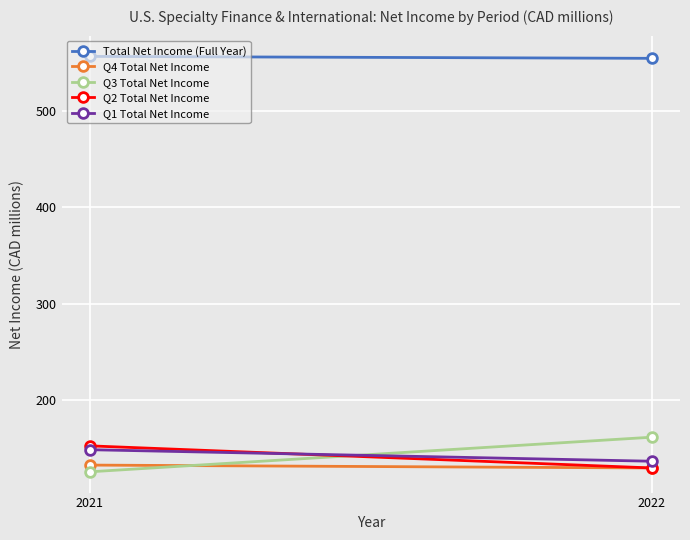

Count the Q4 Total Net Income values in the range 129 to 132.

2